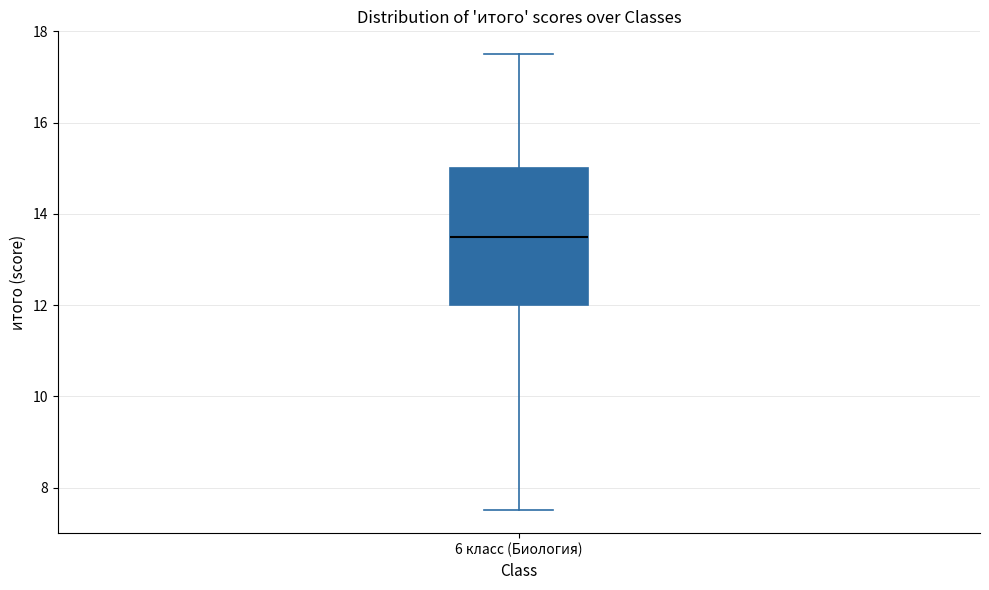

Transcribe this box plot: give where the median line is, the range the box spans, and where the two whiskers end, as read against the y-axis. The values are not printed on the chart, so give them approximately, as read against the axis.

median 13.6, box 12.0 to 15.0, whiskers 7.6 to 17.6